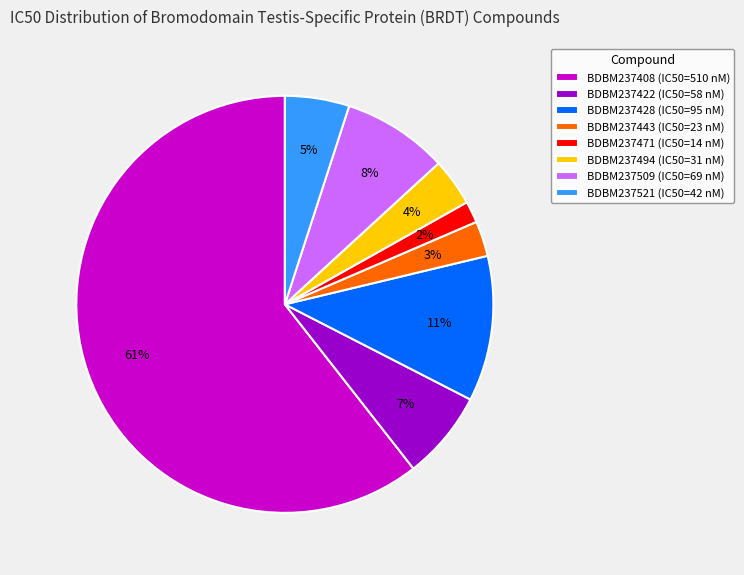

Is it true that BDBM237422 is 7% of the pie?

True